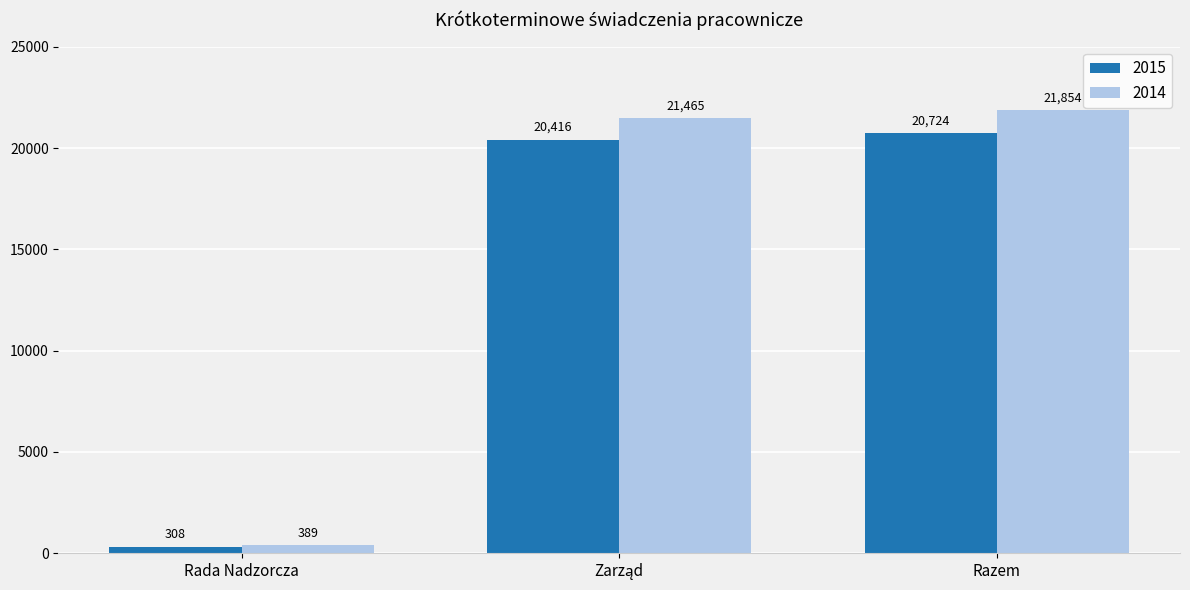

Between Rada Nadzorcza and Razem, which series saw the biggest shift?

2014